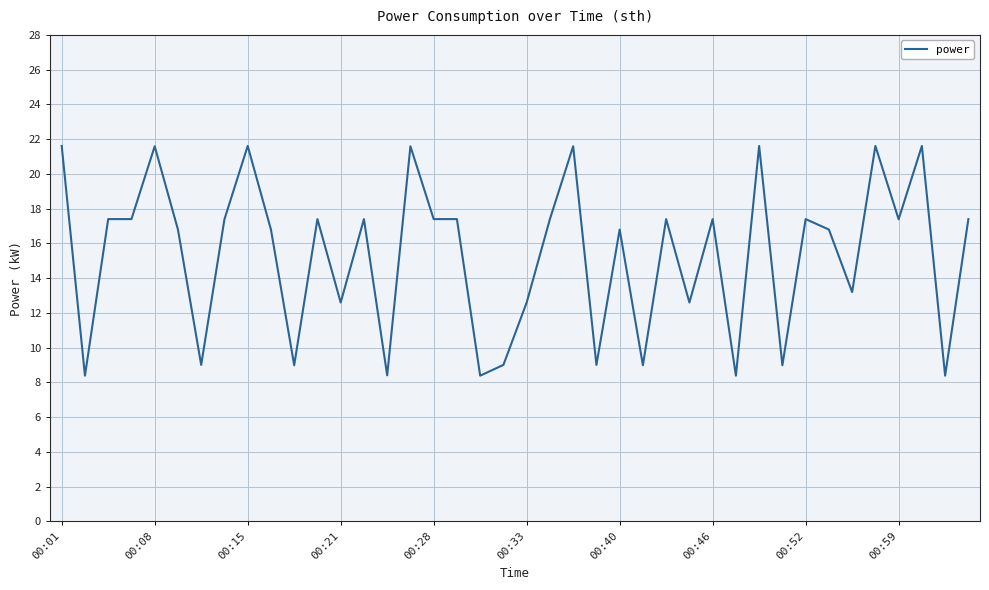

Reading left to right, list all the values displayed in this chart.

21.6	8.4	17.4	17.4	21.6	16.8	9.0	17.4	21.6	16.8	9.0	17.4	12.6	17.4	8.4	21.6	17.4	17.4	8.4	9.0	12.6	17.4	21.6	9.0	16.8	9.0	17.4	12.6	17.4	8.4	21.6	9.0	17.4	16.8	13.2	21.6	17.4	21.6	8.4	17.4